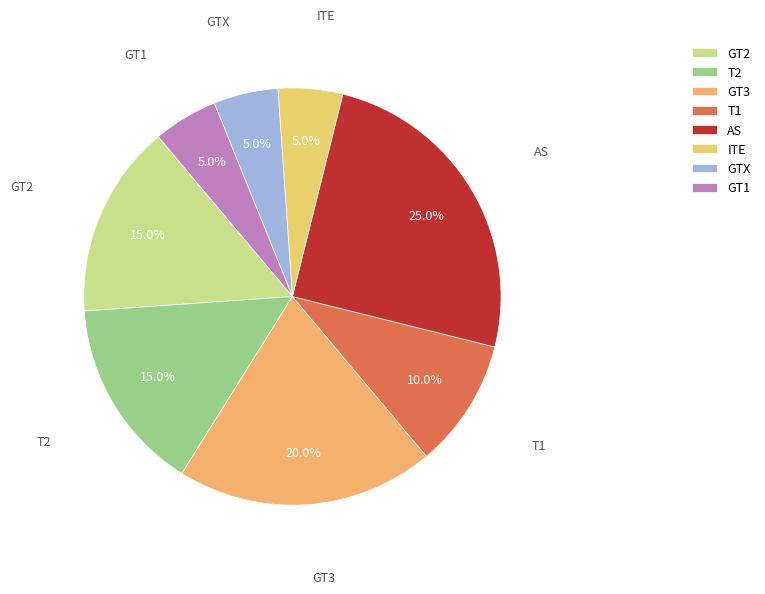

Which has a higher value, ITE or GT2?

GT2